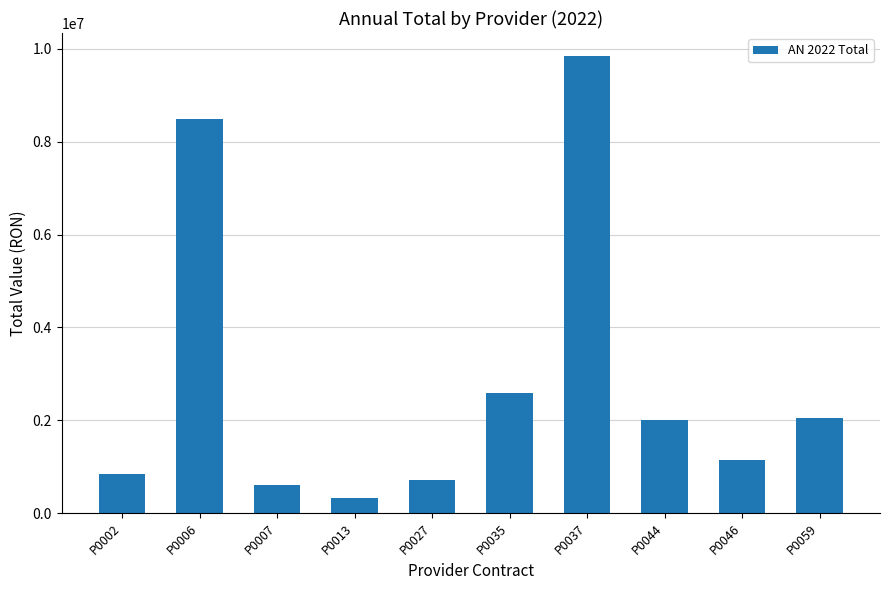

What is the ratio of the value at P0059 to the value at P0007?

3.4